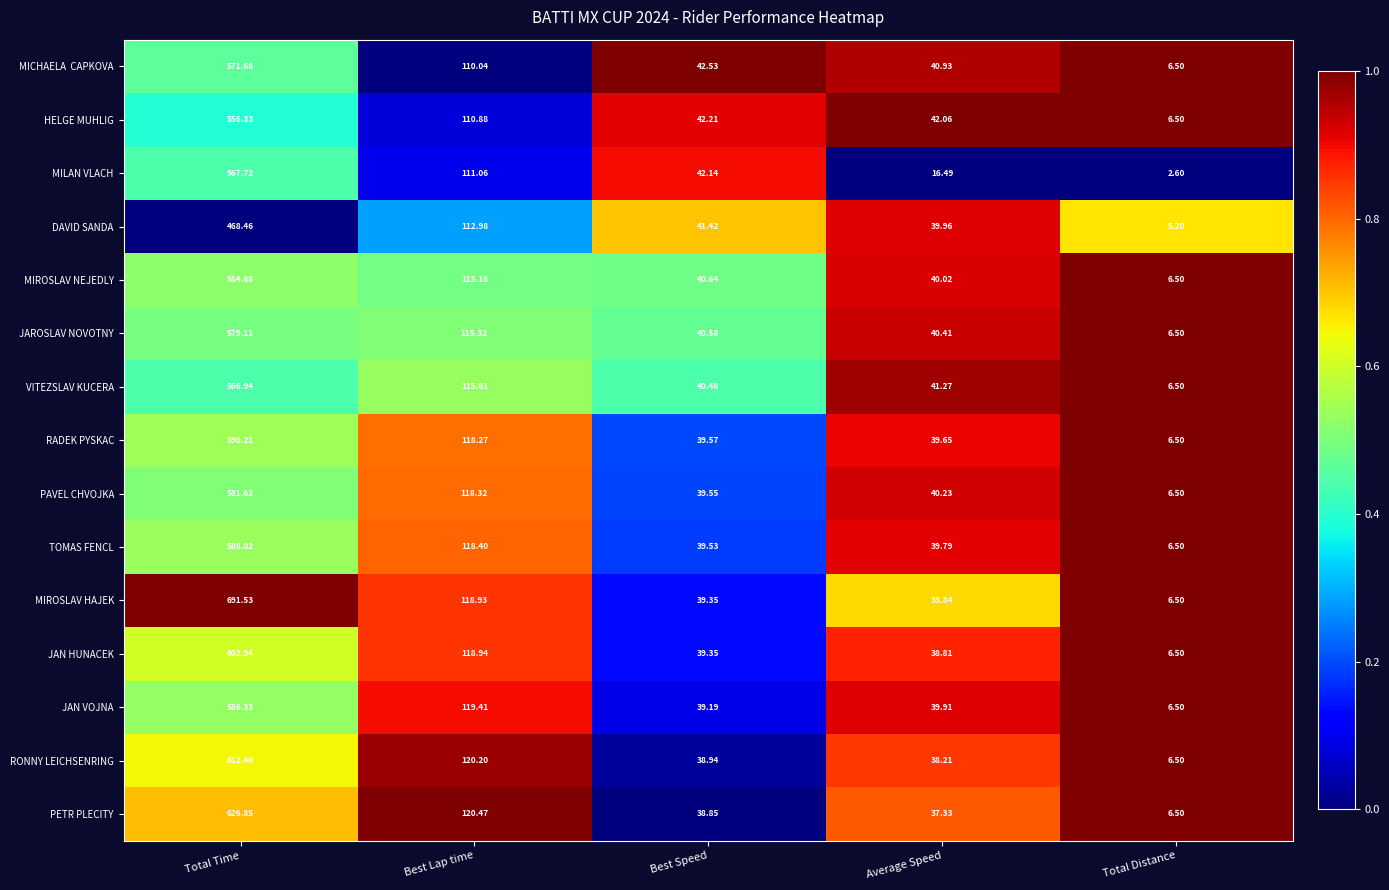

Count the number of data series in this chart.

15